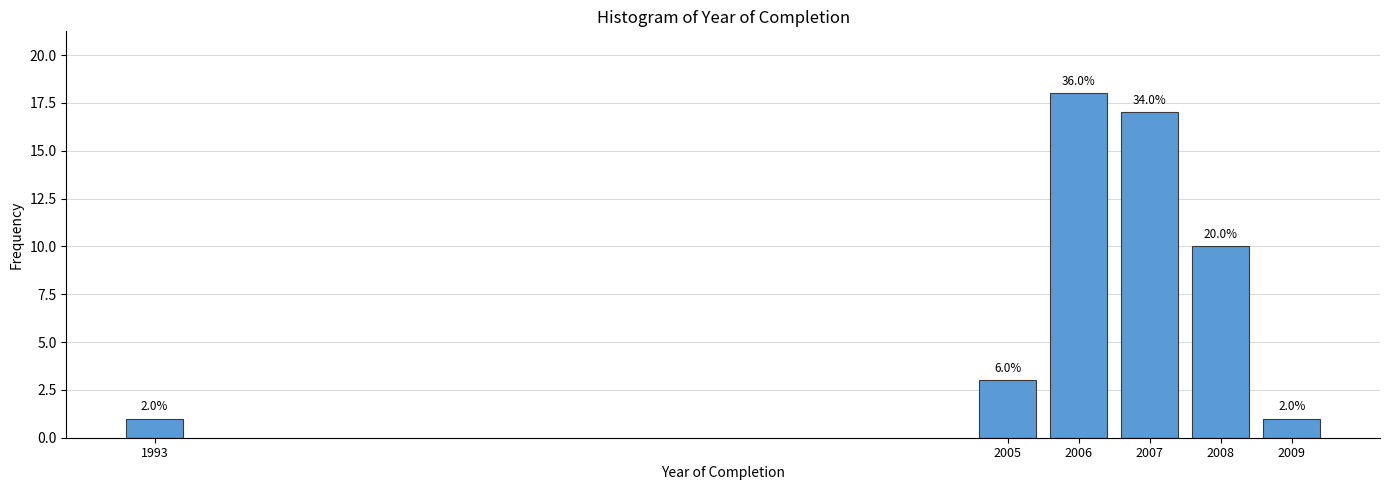

Are the bars horizontal?

No